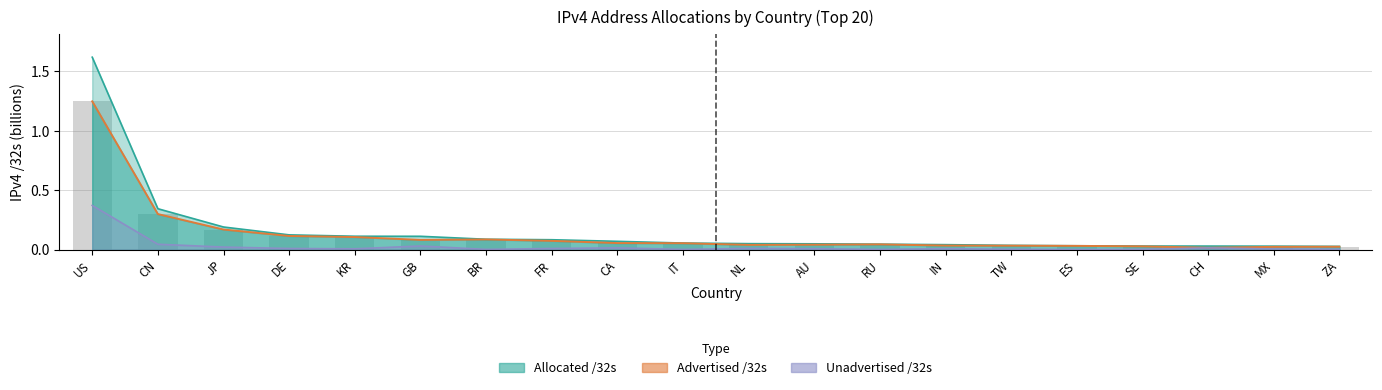

Reading left to right, list all the values displayed in this chart.

US=1.2	CN=0.3	JP=0.2	DE=0.1	KR=0.1	GB=0.1	BR=0.1	FR=0.1	CA=0.1	IT=0.1	NL=0.0	AU=0.0	RU=0.0	IN=0.0	TW=0.0	ES=0.0	SE=0.0	CH=0.0	MX=0.0	ZA=0.0